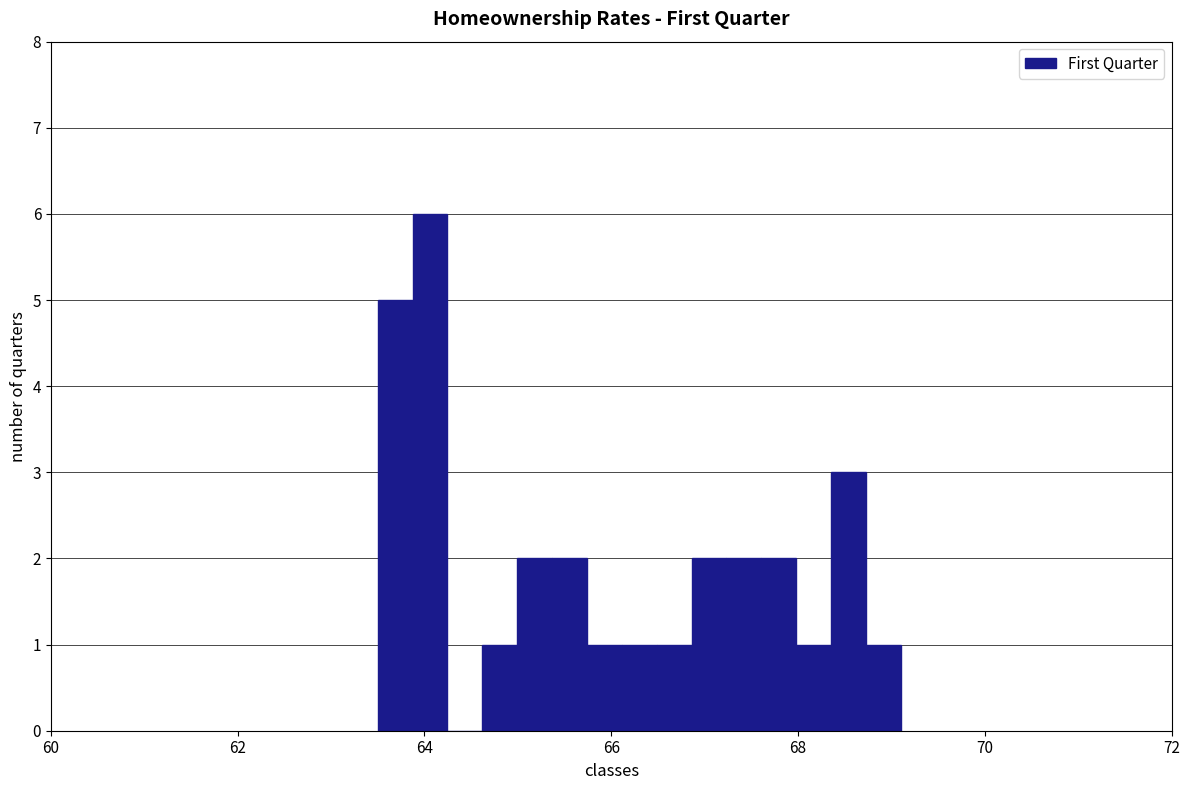

Around what value on the x-axis is the tallest bar? Give the approximate position of its centre, as read against the axis.

64.0